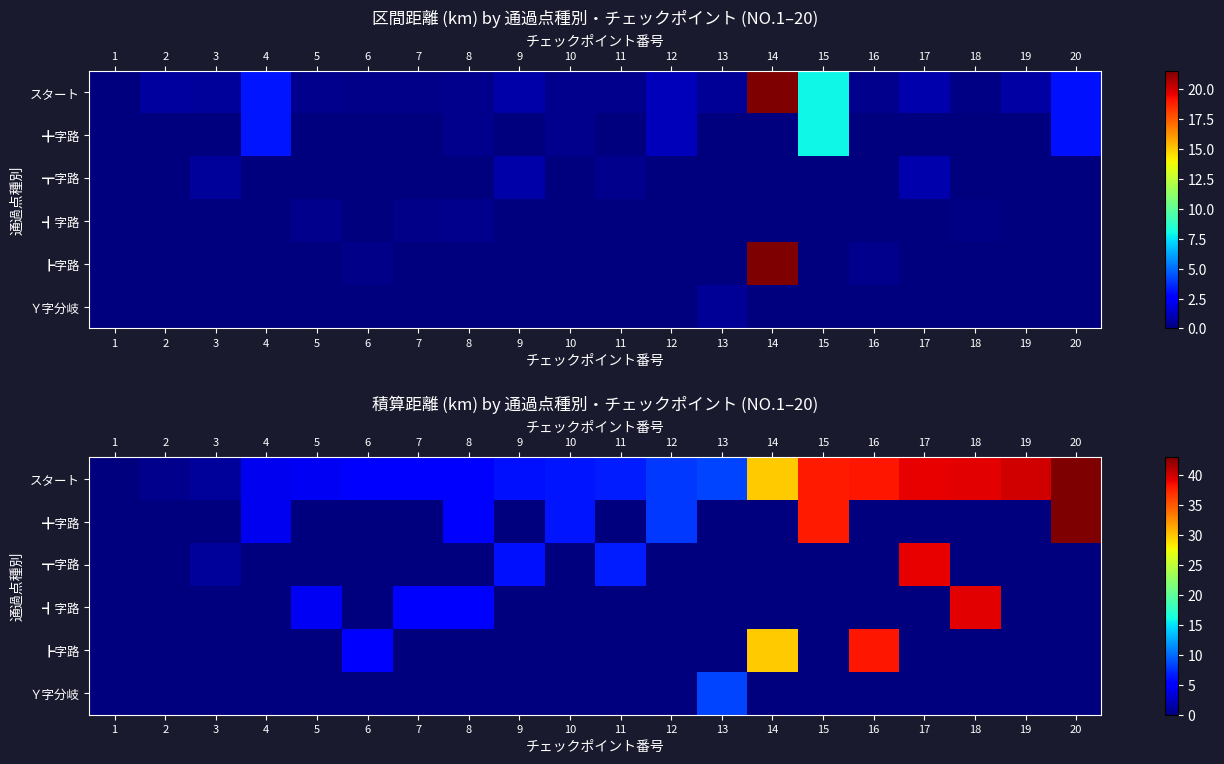

Which series has the largest range (max minus min)?

row_0